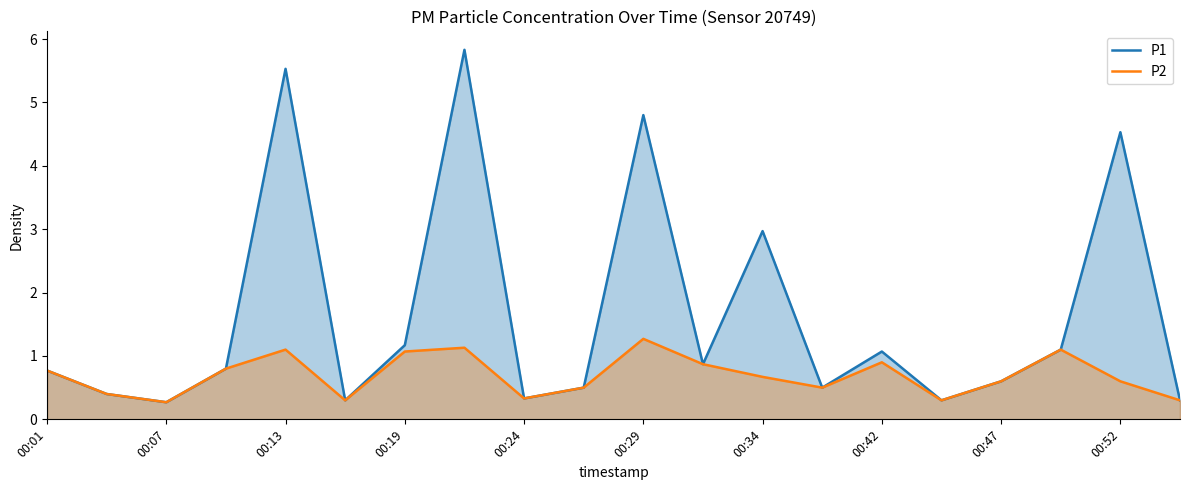

List the series in order of their overall mean, lowest first.

P2, P1